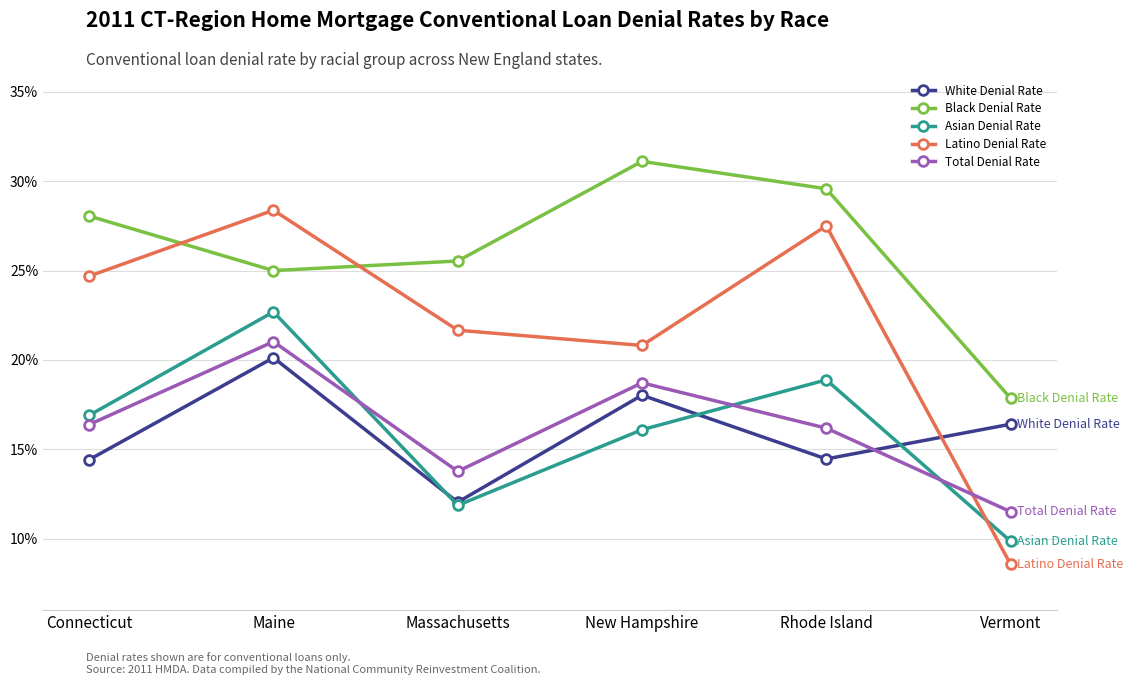

True or false: Black Denial Rate and Total Denial Rate intersect in this chart.

False